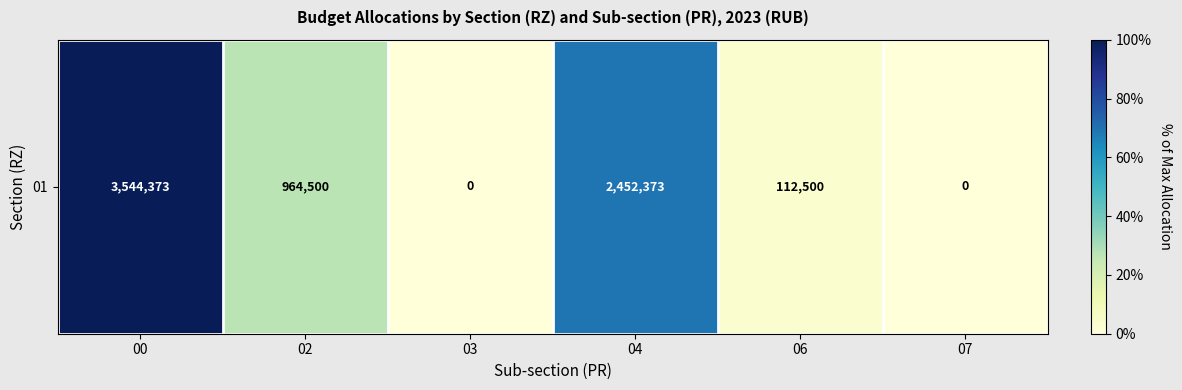

Which label corresponds to the smallest value in the chart?

03